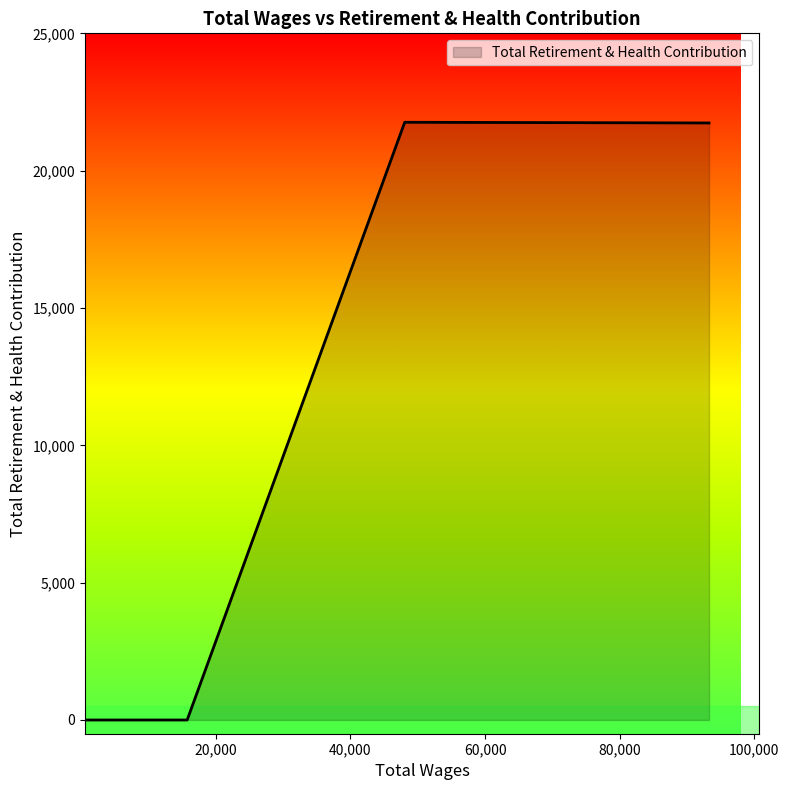

How many lines are shown in the chart?

1